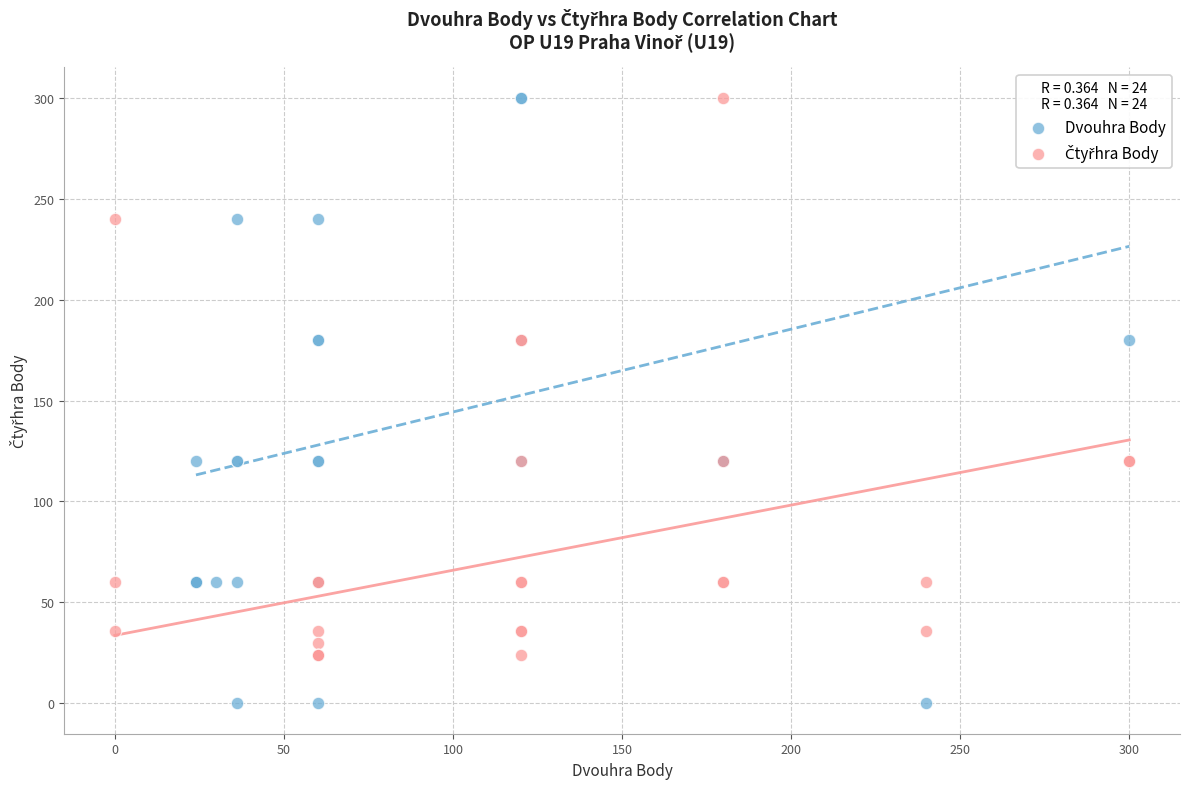

Which series has the widest spread of Y values?

Dvouhra Body